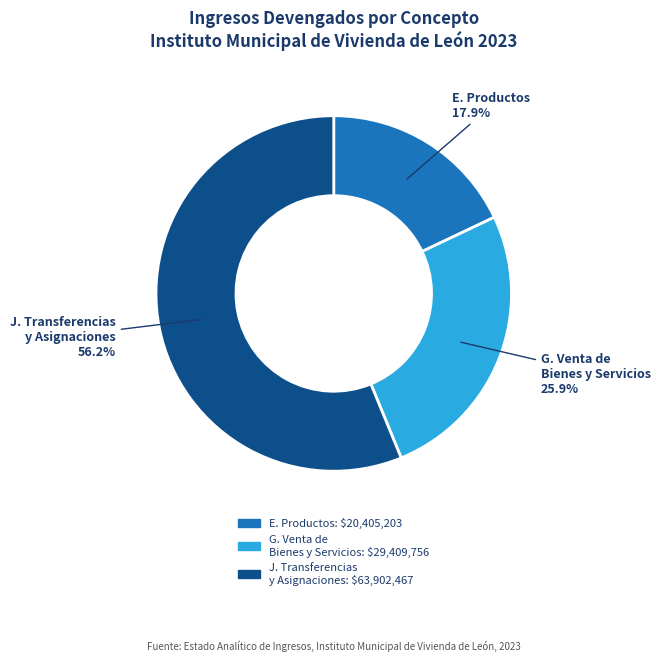

How many slices are in this pie chart?

3